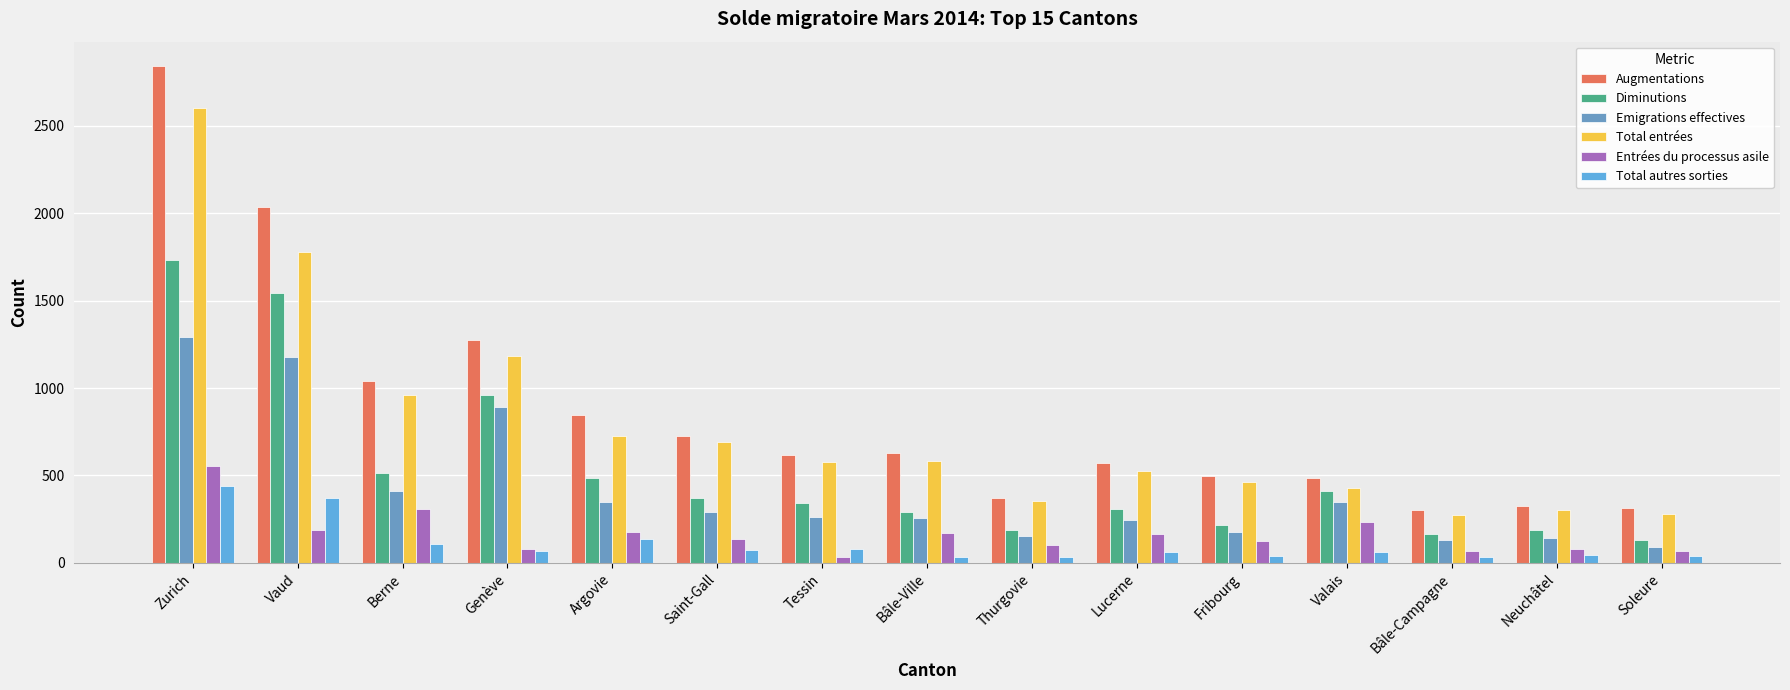

Rank the series at Argovie from highest to lowest value.

Augmentations, Total entrées, Diminutions, Emigrations effectives, Entrées du processus asile, Total autres sorties